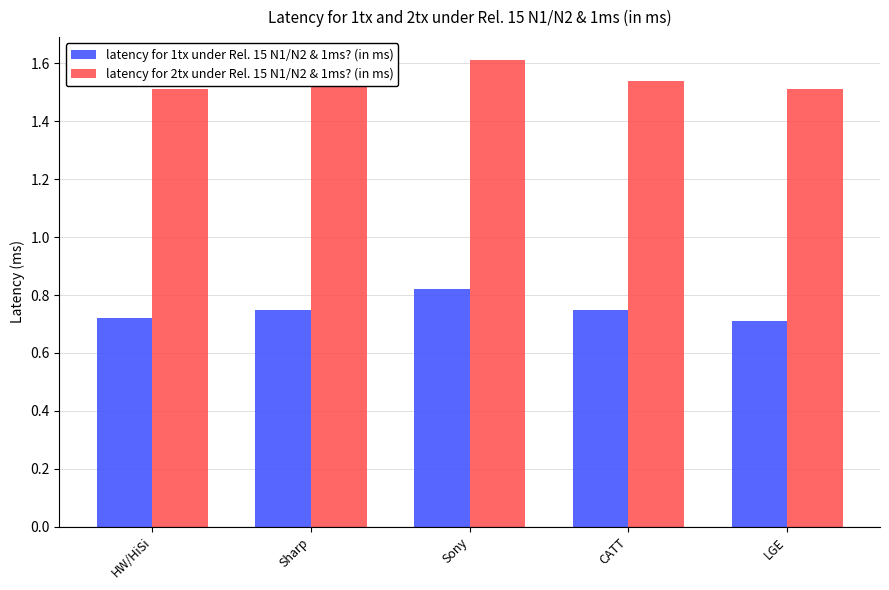

At how many categories does at least one series exceed 1?

5